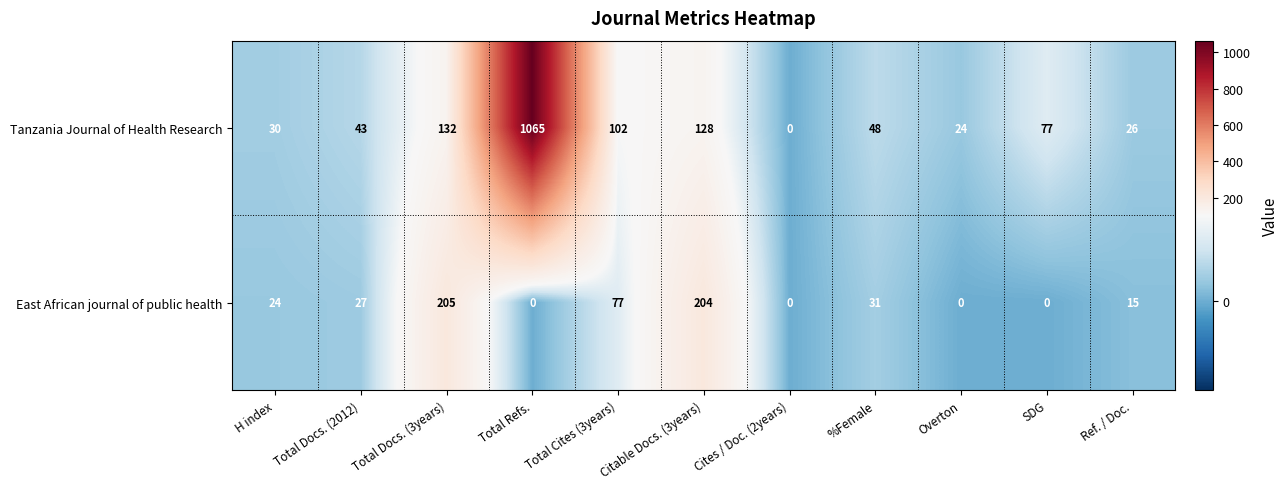

At which category is the sum across all series the highest?

Total Refs.